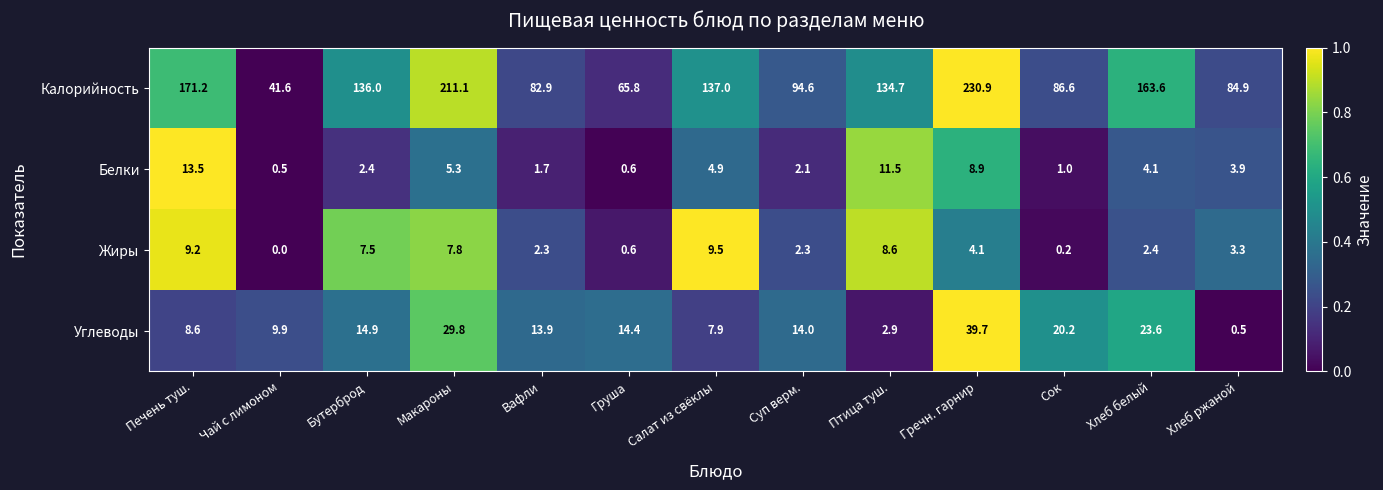

Is it true that Углеводы equals 5.5 at Суп верм.?

False